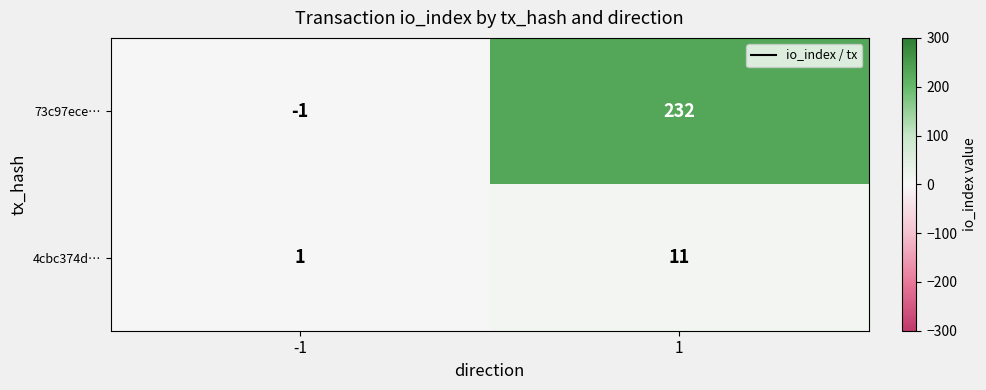

Reading right to left, extract all data points from this chart.

73c97ece…: 232	-1
4cbc374d…: 11	1